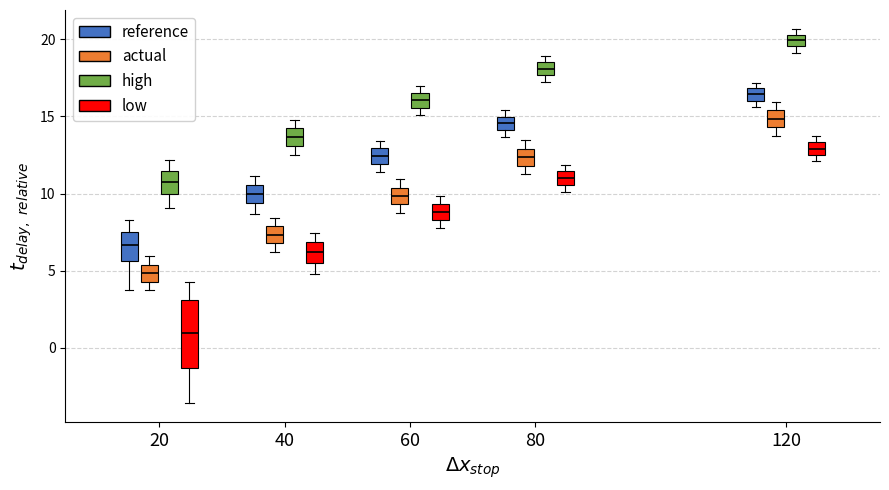

Reading left to right, transcribe this box plot: for each box, give where its median line is, the range the box spans, and where its two whiskers end, as read against the y-axis. The values are not printed on the chart, so give them approximately, as read against the axis.

20 (reference): median 6.5, box 5.5 to 7.5, whiskers 3.5 to 8.5
20 (actual): median 5.0, box 4.5 to 5.5, whiskers 3.5 to 6.0
20 (high): median 10.5, box 10.0 to 11.5, whiskers 9.0 to 12.0
20 (low): median 1.0, box -1.5 to 3.0, whiskers -3.5 to 4.5
40 (reference): median 10.0, box 9.5 to 10.5, whiskers 8.5 to 11.0
40 (actual): median 7.5, box 7.0 to 8.0, whiskers 6.0 to 8.5
40 (high): median 13.5, box 13.0 to 14.0, whiskers 12.5 to 15.0
40 (low): median 6.0, box 5.5 to 7.0, whiskers 5.0 to 7.5
60 (reference): median 12.5, box 12.0 to 13.0, whiskers 11.5 to 13.5
60 (actual): median 10.0, box 9.5 to 10.5, whiskers 8.5 to 11.0
60 (high): median 16.0, box 15.5 to 16.5, whiskers 15.0 to 17.0
60 (low): median 9.0, box 8.5 to 9.5, whiskers 8.0 to 10.0
80 (reference): median 14.5, box 14.0 to 15.0, whiskers 13.5 to 15.5
80 (actual): median 12.5, box 12.0 to 13.0, whiskers 11.0 to 13.5
80 (high): median 18.0, box 17.5 to 18.5, whiskers 17.0 to 19.0
80 (low): median 11.0, box 10.5 to 11.5, whiskers 10.0 to 12.0
120 (reference): median 16.5, box 16.0 to 17.0, whiskers 15.5 to 17.0 (just above the box's upper edge)
120 (actual): median 15.0, box 14.5 to 15.5, whiskers 14.0 to 16.0
120 (high): median 20.0, box 19.5 to 20.5, whiskers 19.0 to 20.5 (just above the box's upper edge)
120 (low): median 13.0, box 12.5 to 13.5, whiskers 12.0 to 13.5 (just above the box's upper edge)